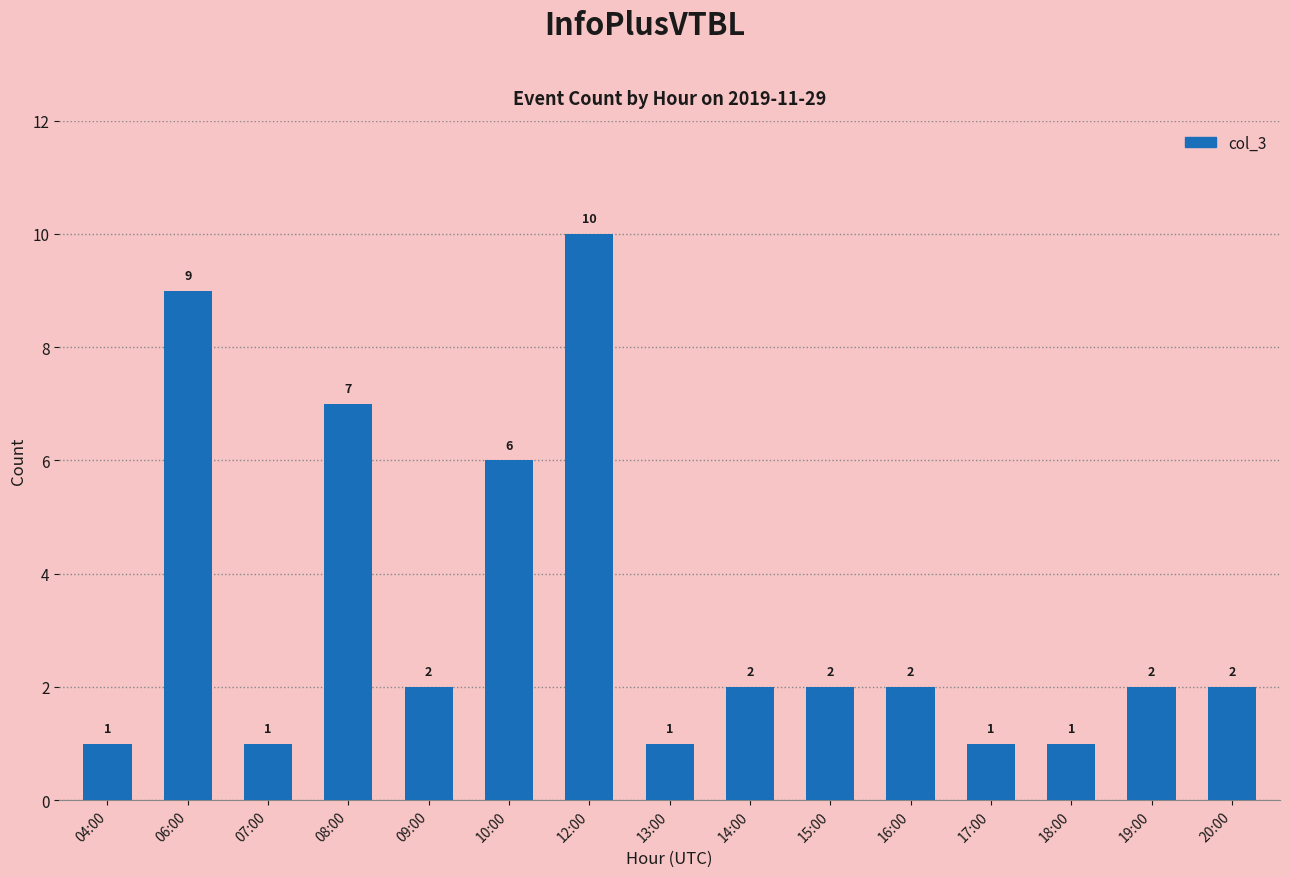

At which label does the data first exceed 2?

06:00